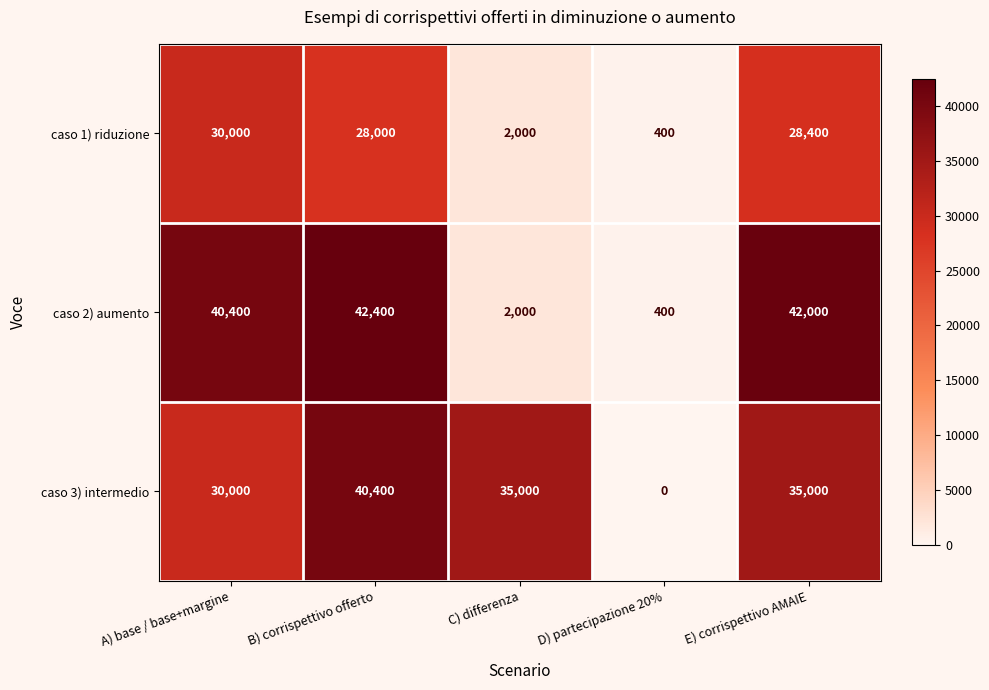

What is the difference between the highest and lowest values at B) corrispettivo offerto?

14400